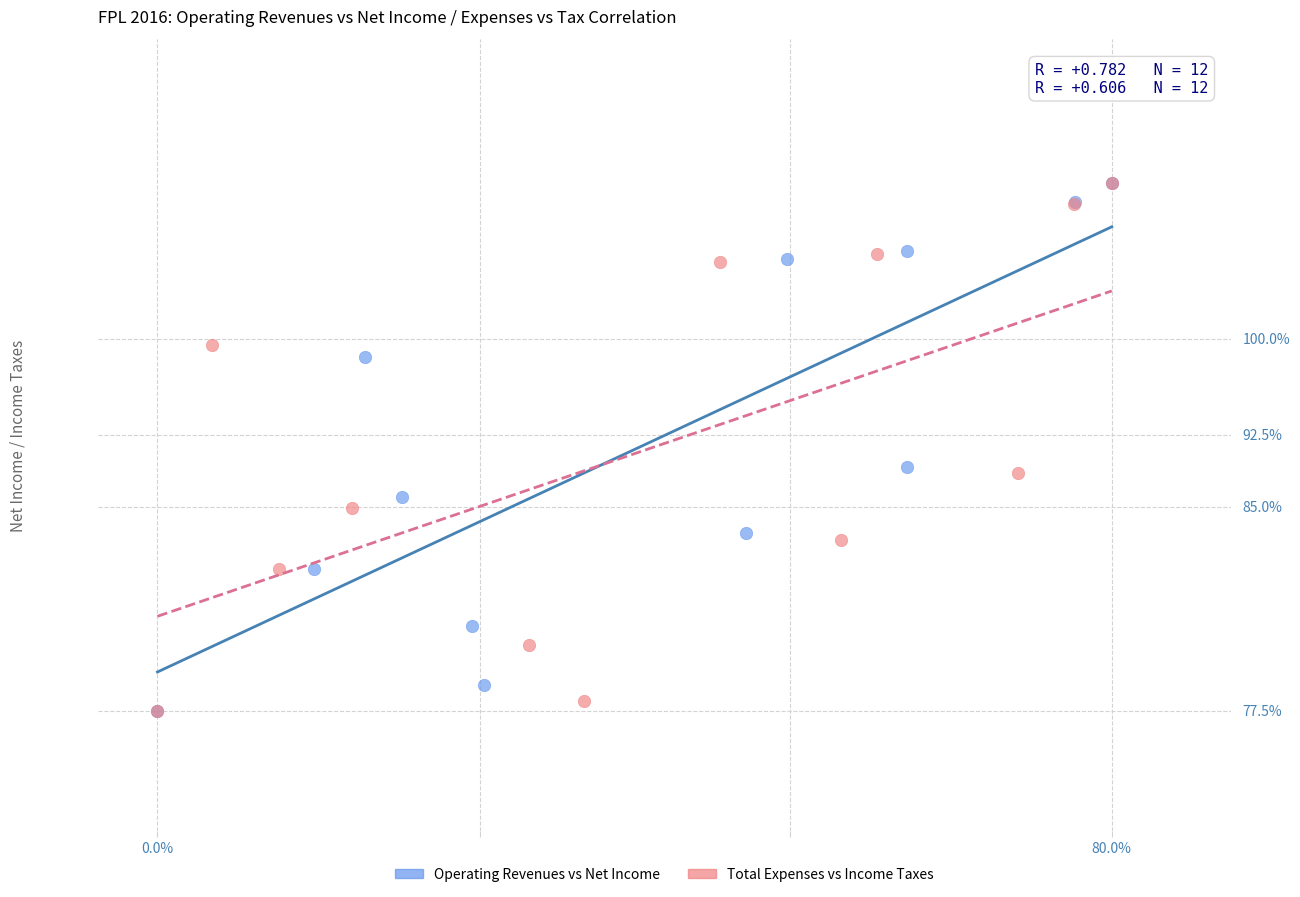

What are all the series names shown in the legend?

Operating Revenues vs Net Income, Total Expenses vs Income Taxes